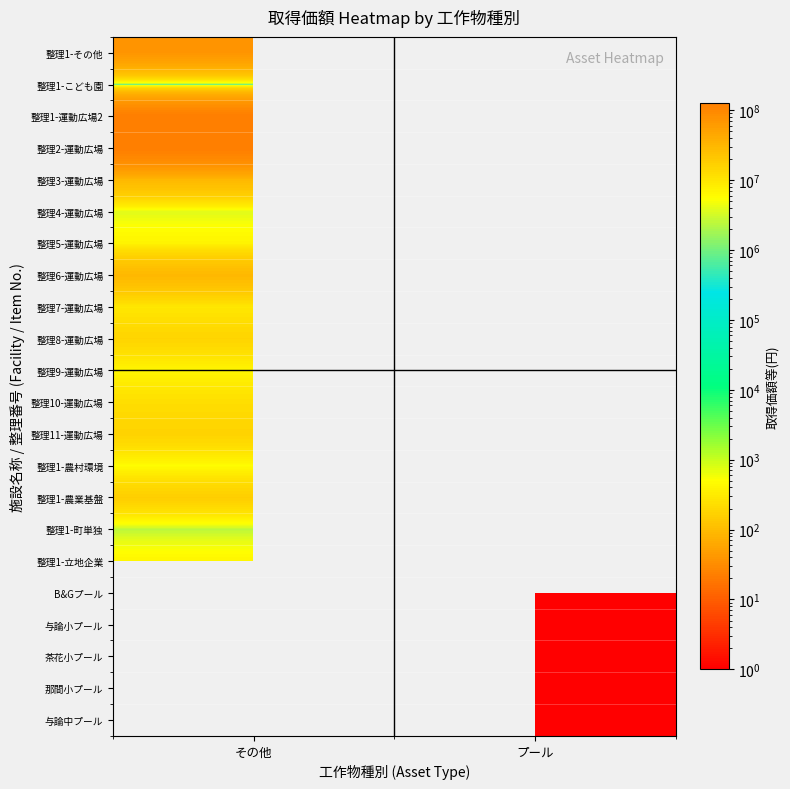

The value of 整理3-運動広場 at その他 is 44457763.9. True or false?

False